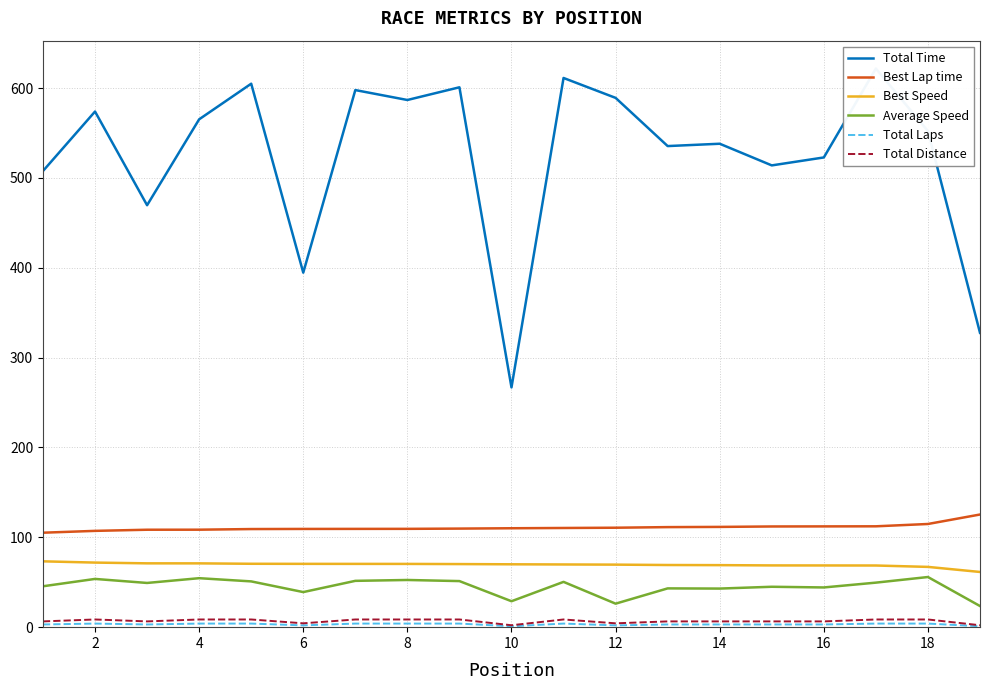

True or false: Total Time and Best Speed intersect in this chart.

False